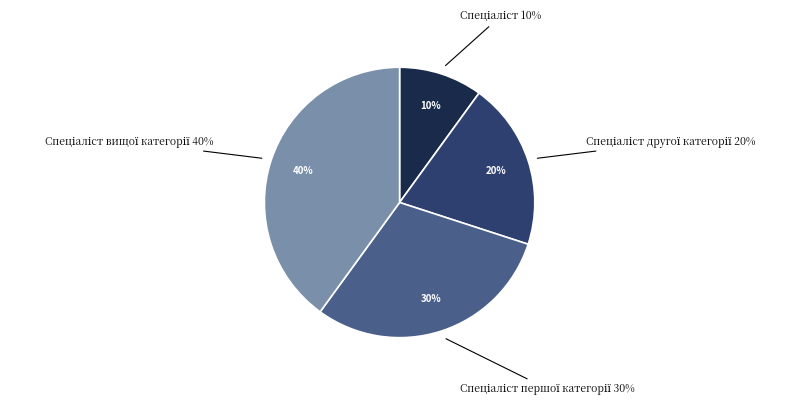

Count the number of slices in the pie.

4